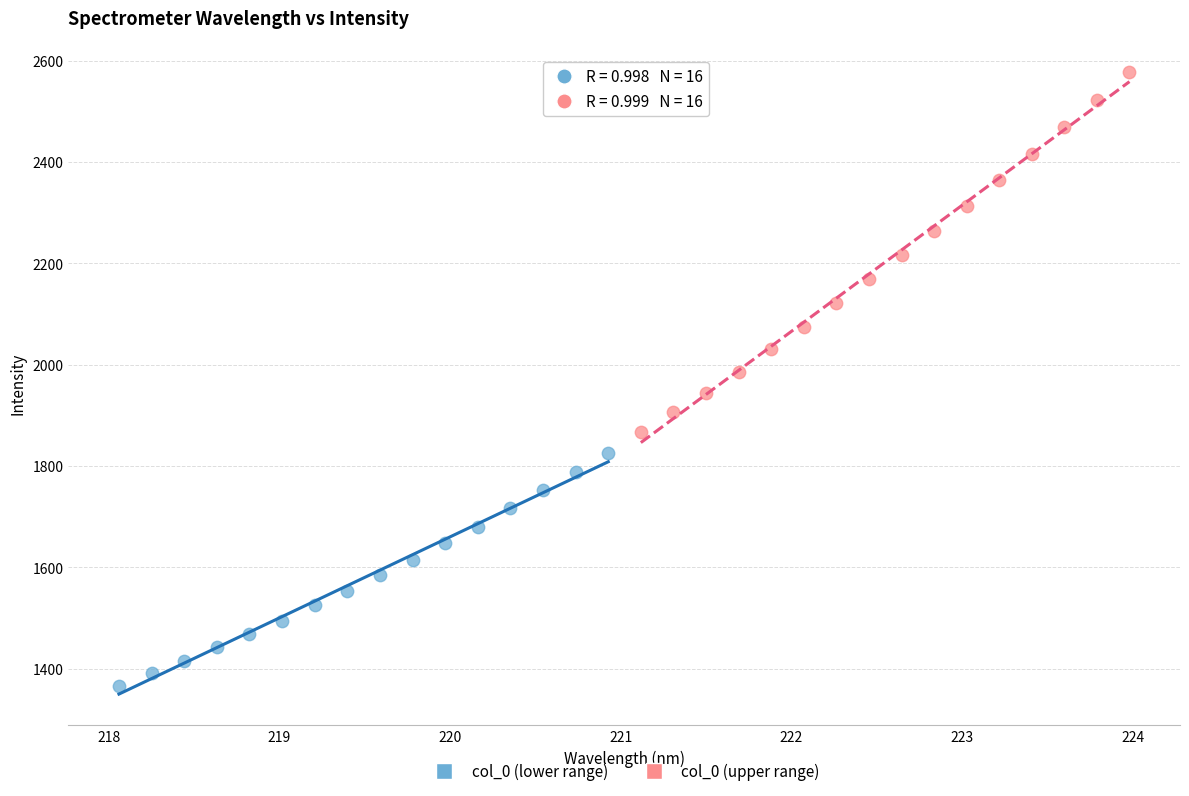

Which series reaches the minimum Y coordinate?

col_0 (lower range)